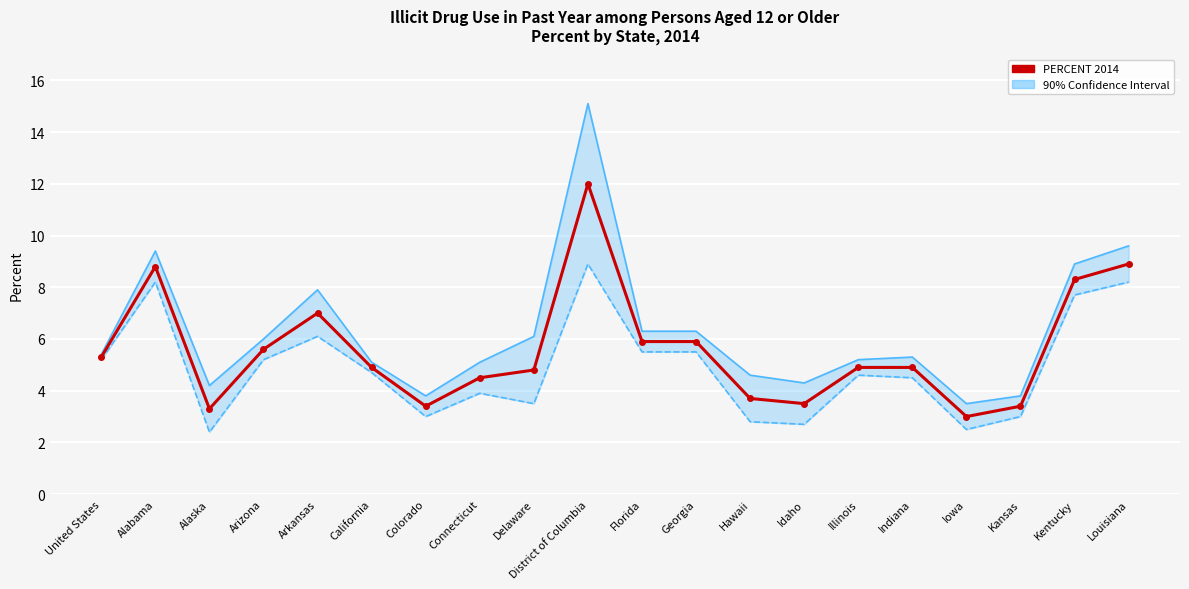

What is the difference between the maximum and second lowest values in the 90% CI Upper Bound series?

11.3